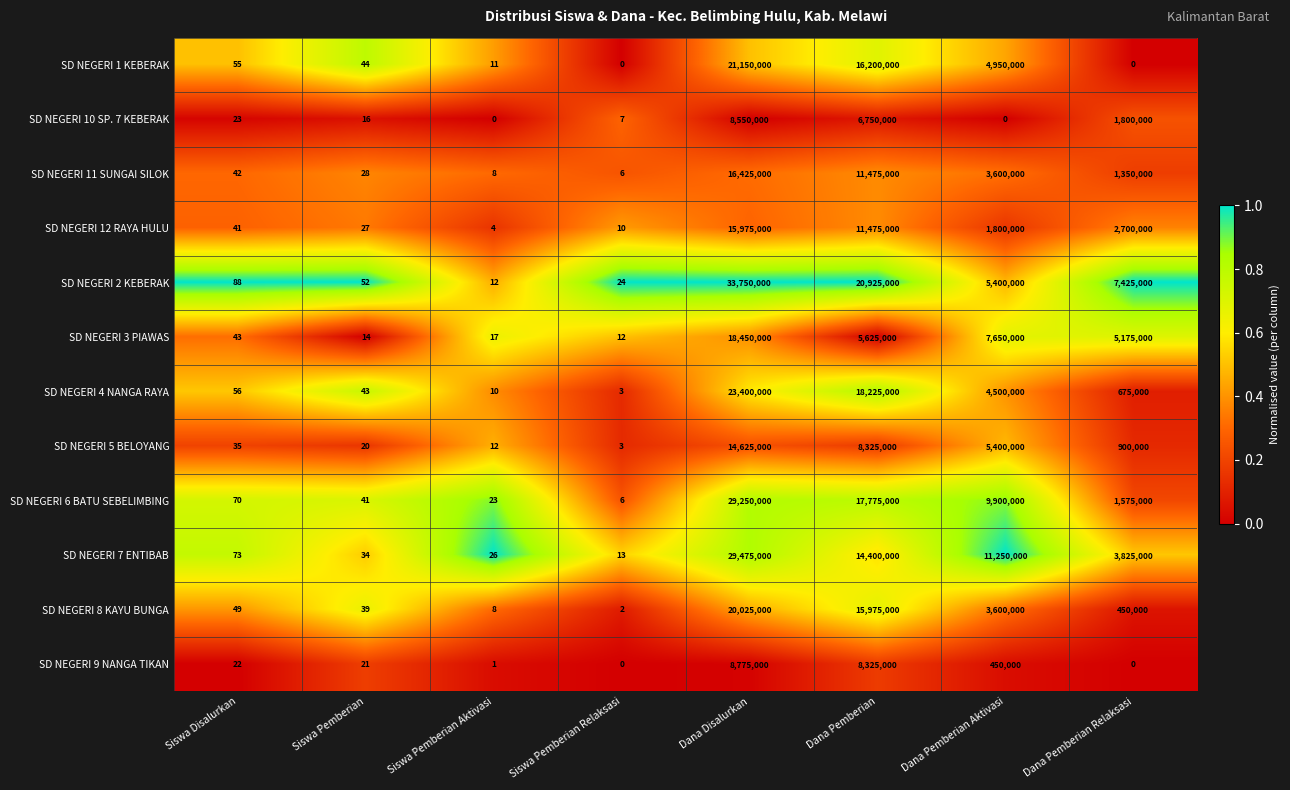

Which series changed the most between Siswa Disalurkan and Siswa Pemberian?

SD NEGERI 7 ENTIBAB